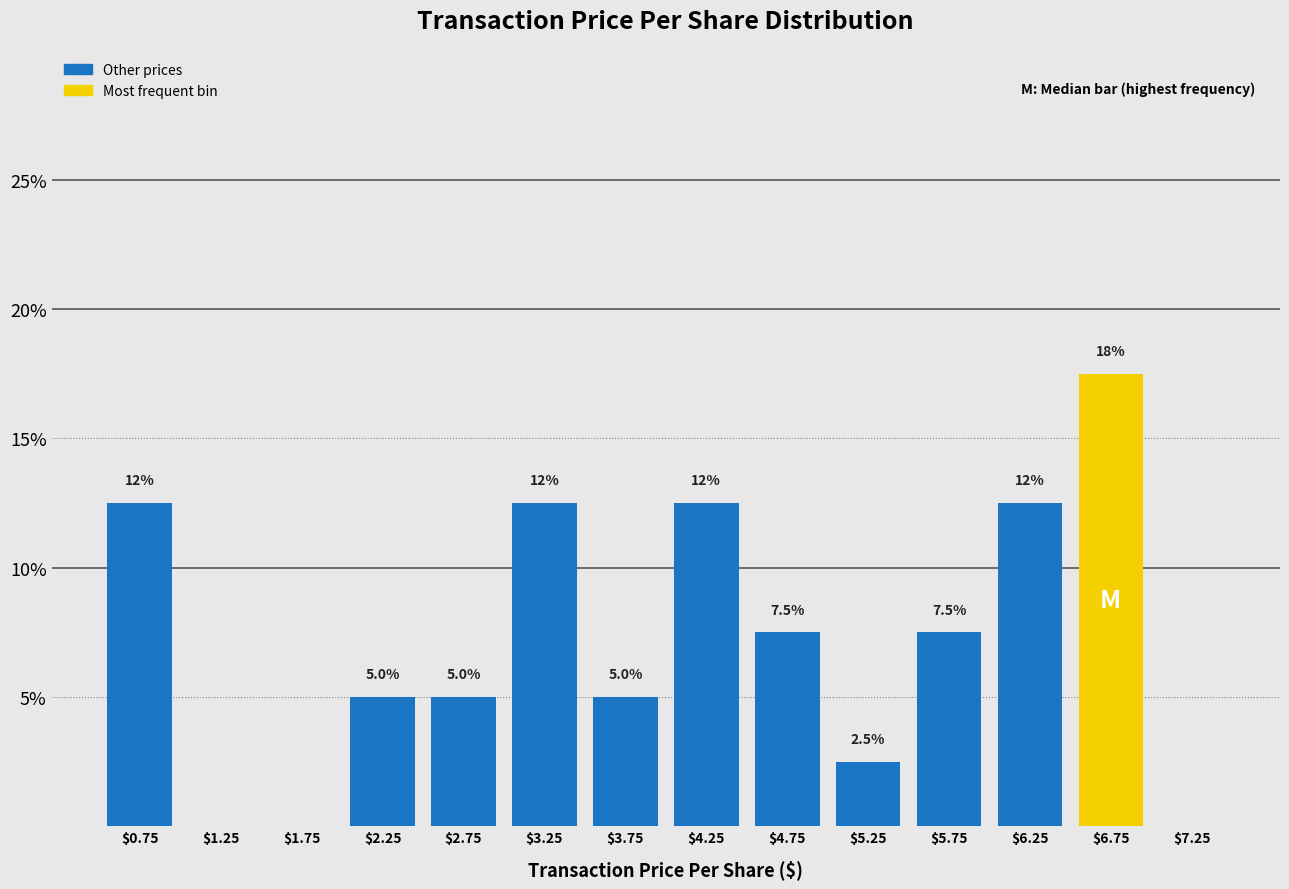

Over which range of the x-axis is the bar tallest?

6.5 to 7.0